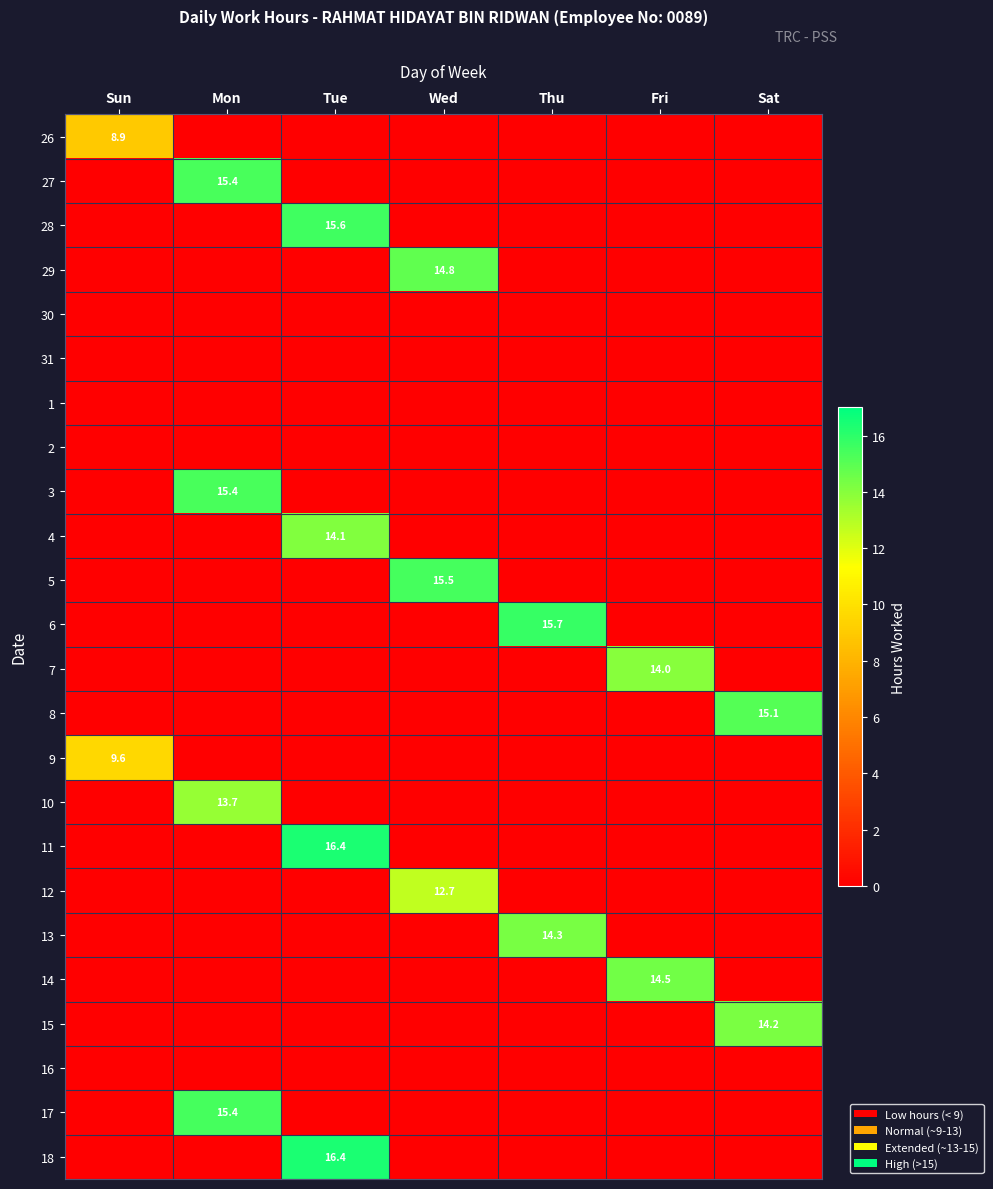

The 26 series shows 8.9 at Sun. True or false?

True